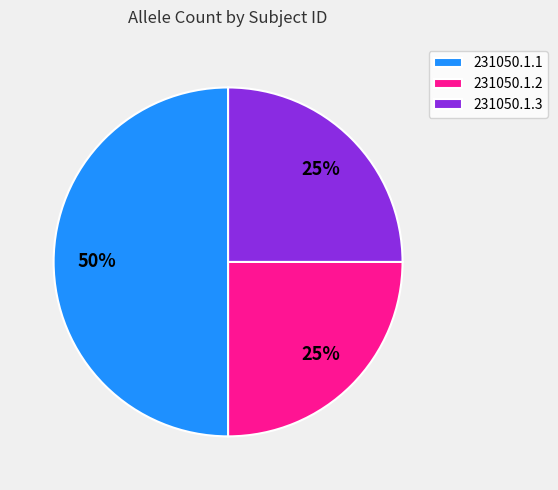

Between 231050.1.1 and 231050.1.3, which is larger?

231050.1.1